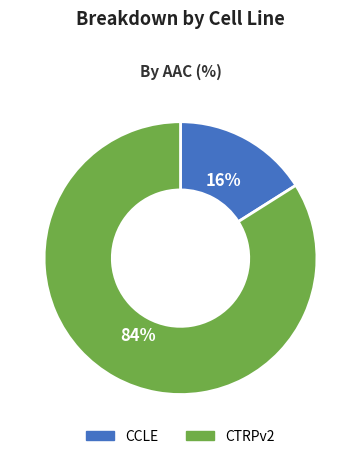

What is the ratio of the value at CTRPv2 to the value at CCLE?

5.2